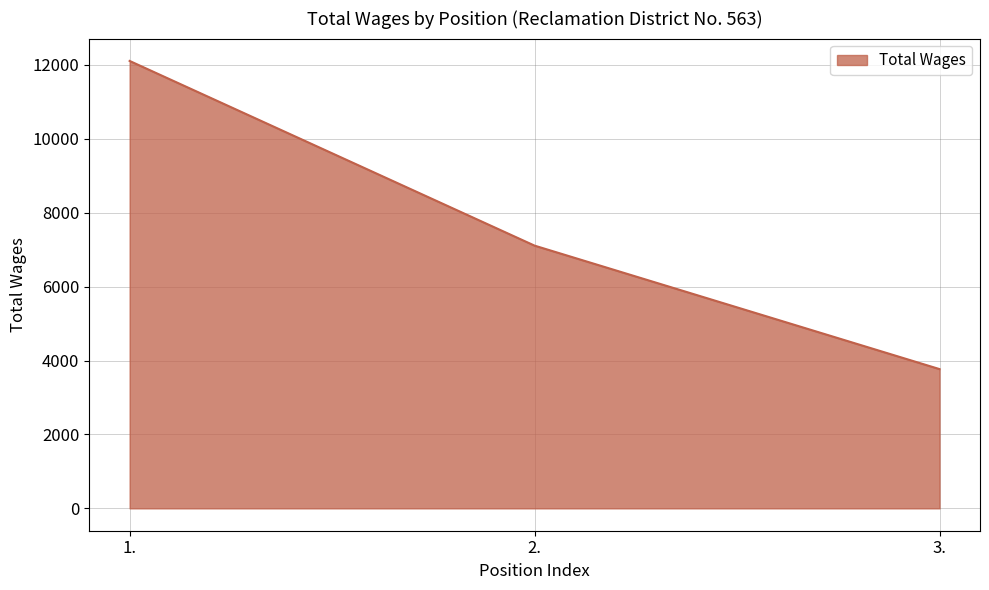

What is the minimum value shown in the chart?

3769